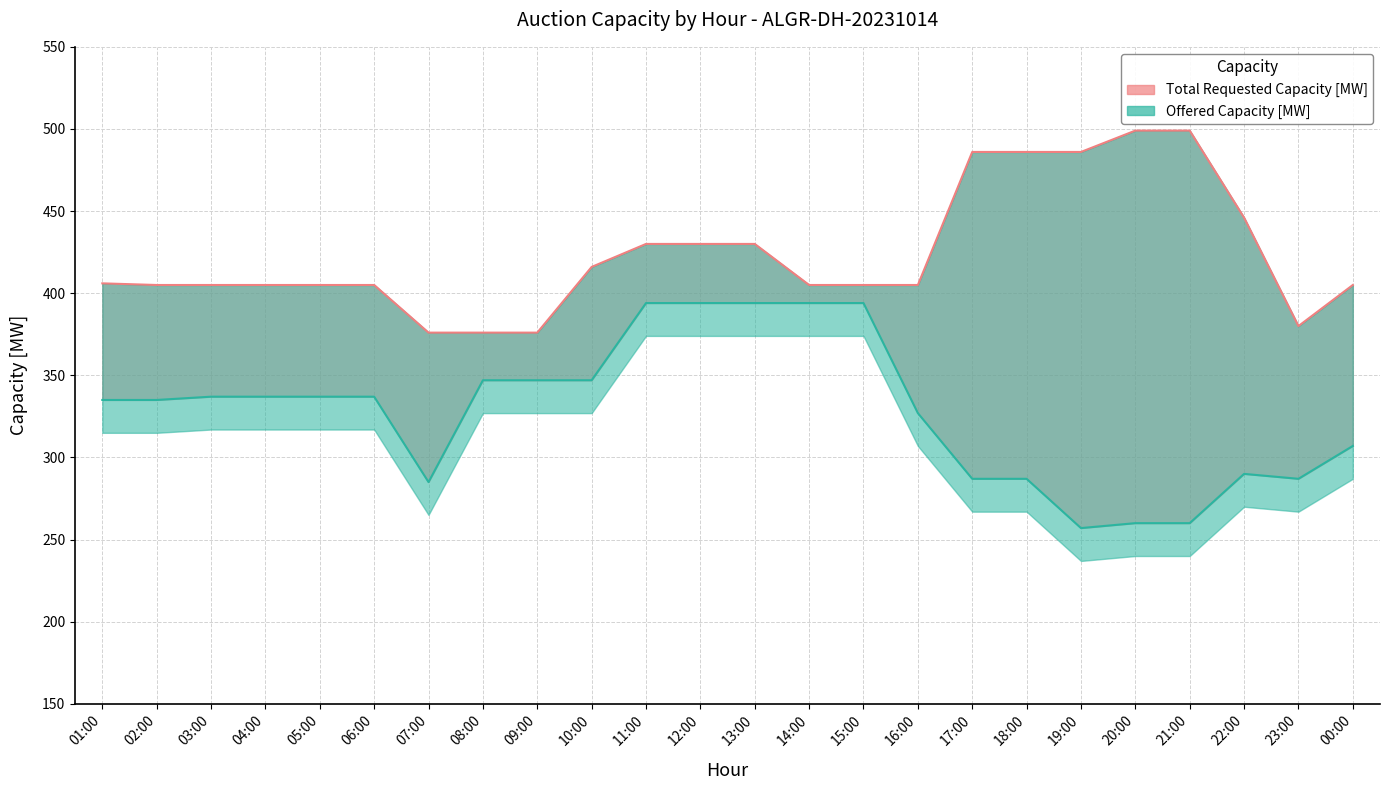

The value of Offered Capacity [MW] at 02:00 is 206. True or false?

False